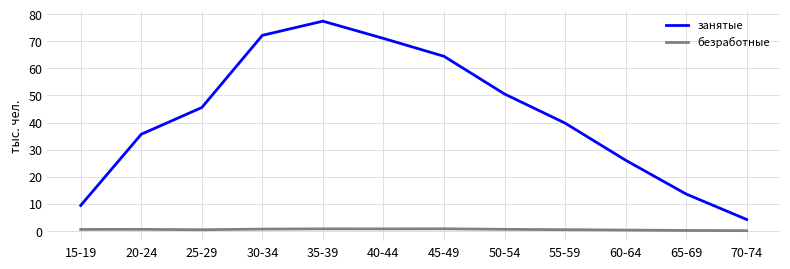

What is the difference between the maximum and minimum values in the безработные series?

0.7